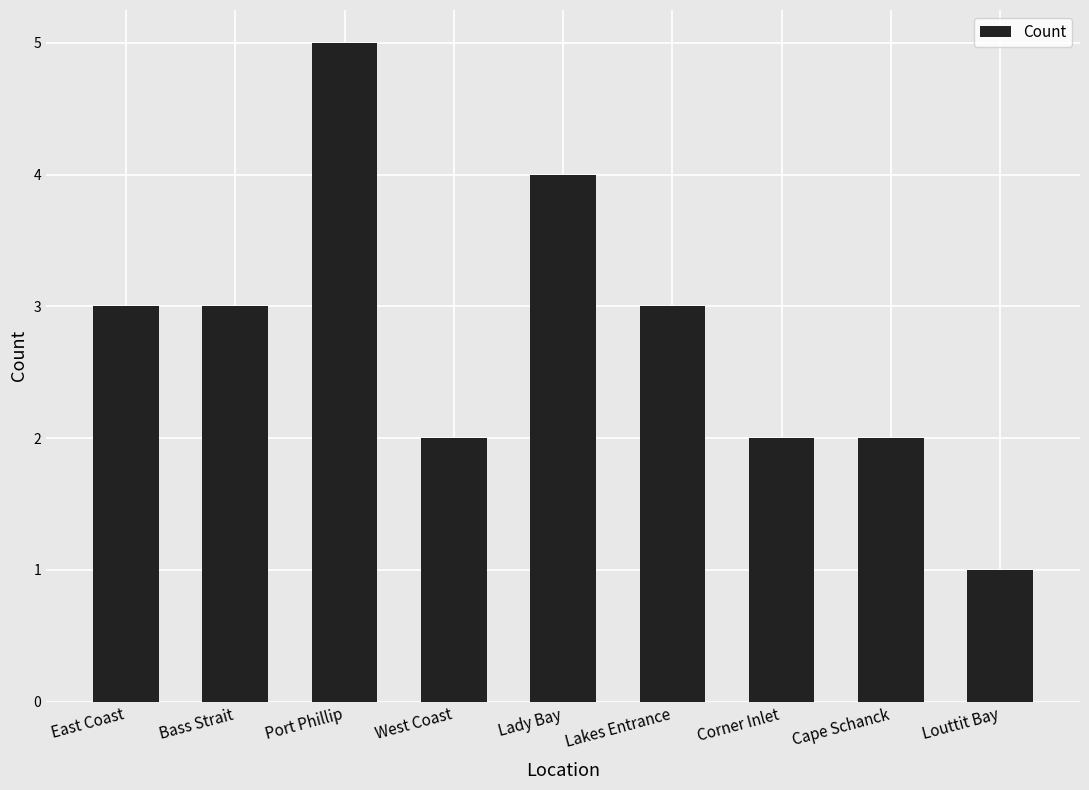

Approximately how many times larger is the value at Port Phillip compared to Cape Schanck?

2.5